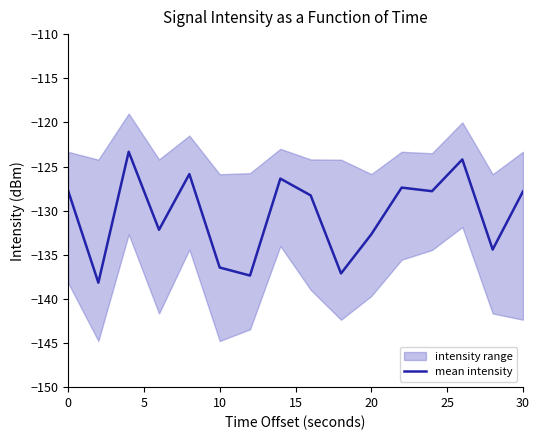

Is this an area chart (filled region under the line)?

No